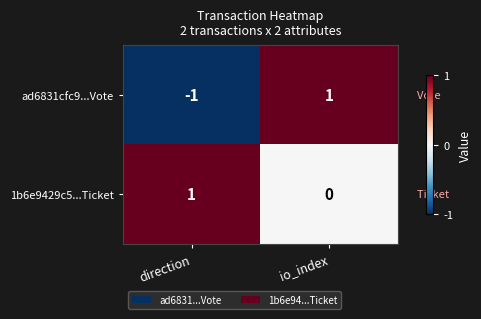

Is it true that ad6831cfc9...Vote equals -1 at direction?

True